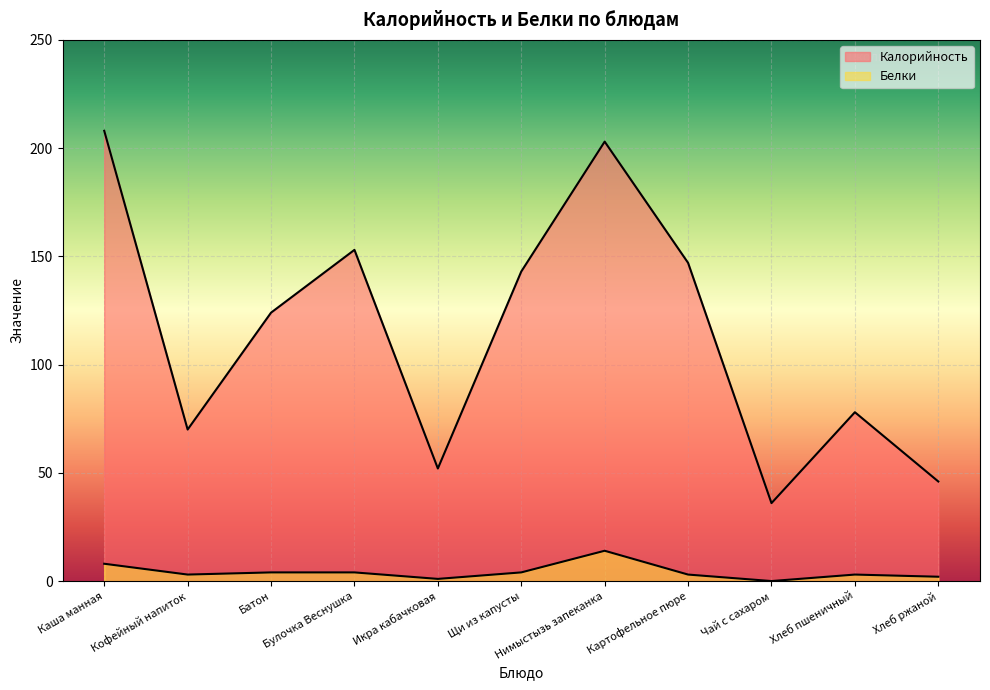

How many categories are shown in the chart?

11